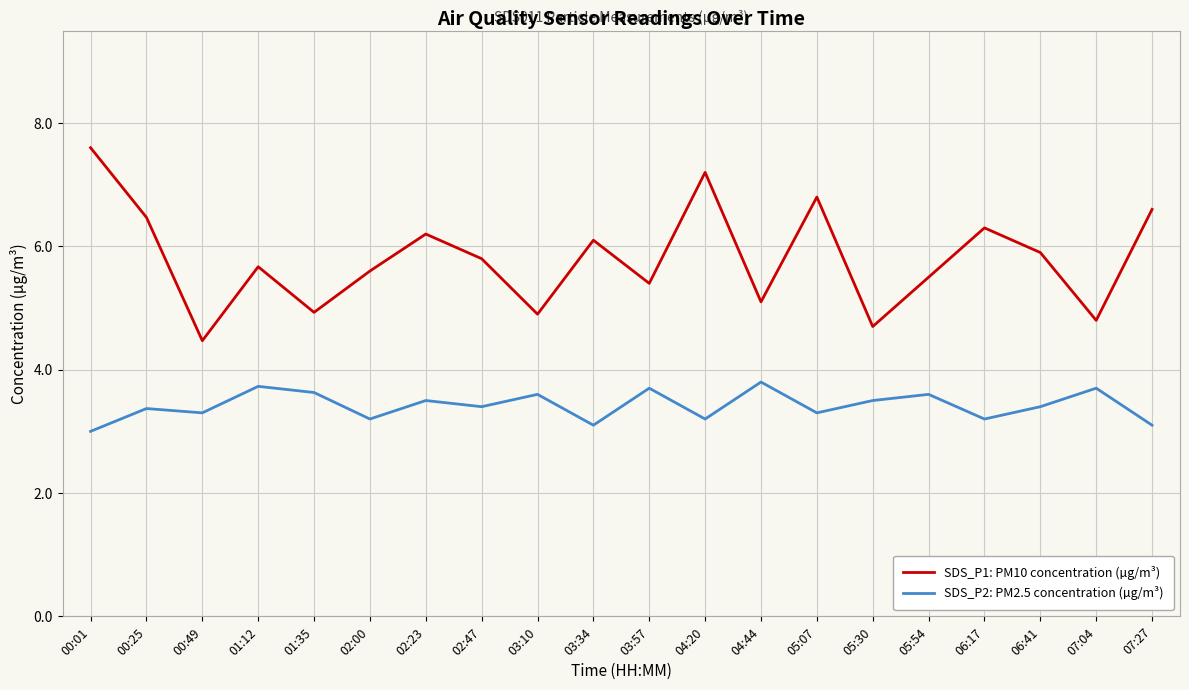

Rank the series by their average value, from highest to lowest.

SDS_P1: PM10 concentration (µg/m³), SDS_P2: PM2.5 concentration (µg/m³)